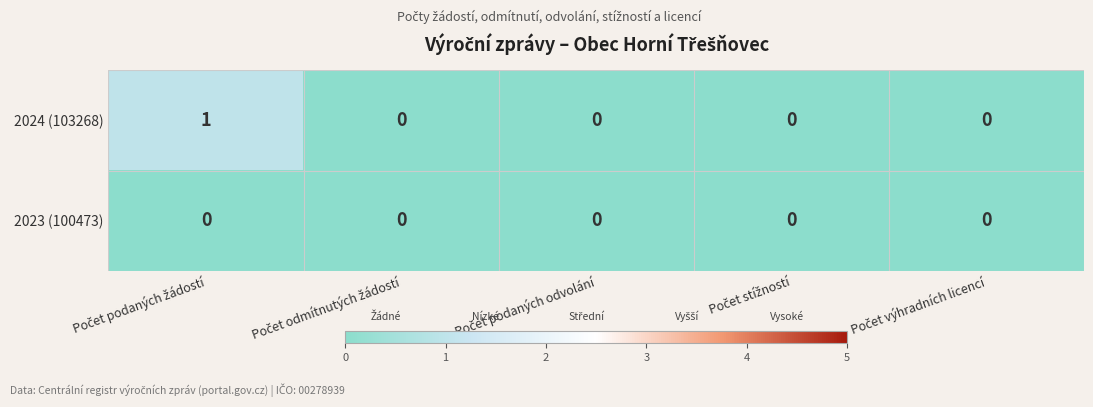

Which series has the largest range (max minus min)?

2024 (103268)